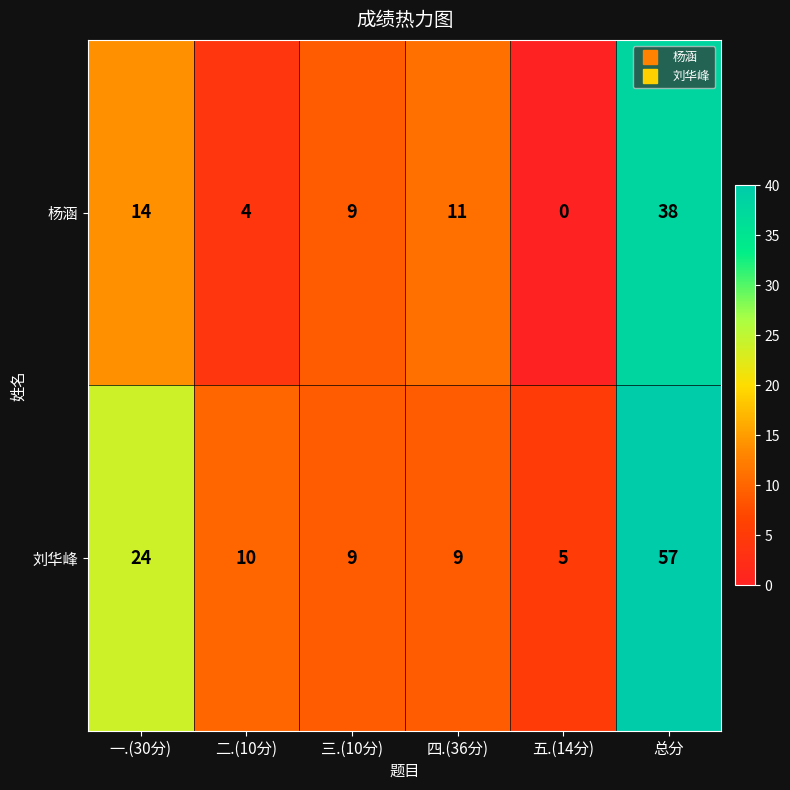

Where does the 刘华峰 series first go above 10?

一.(30分)